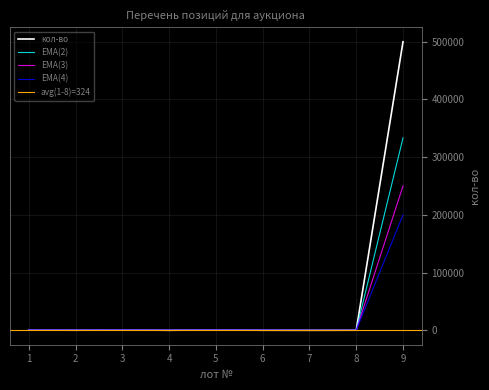

How many data points are less than 170?

4